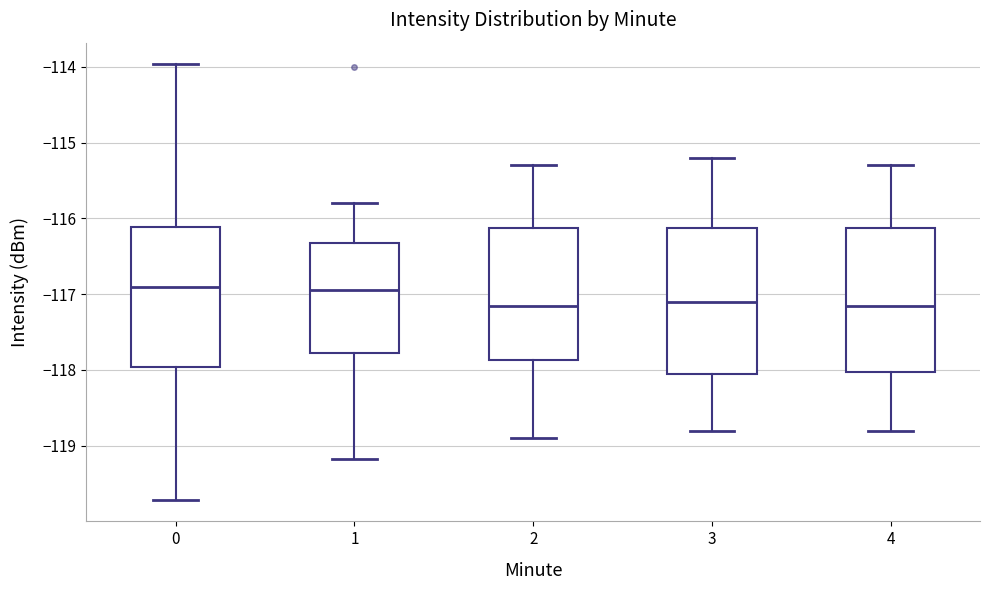

Reading left to right, transcribe this box plot: for each box, give where its median line is, the range the box spans, and where its two whiskers end, as read against the y-axis. The values are not printed on the chart, so give them approximately, as read against the axis.

0: median -116.9, box -118.0 to -116.1, whiskers -119.7 to -114.0
1: median -116.9, box -117.8 to -116.3, whiskers -119.2 to -115.8
2: median -117.1, box -117.9 to -116.1, whiskers -118.9 to -115.3
3: median -117.1, box -118.0 to -116.1, whiskers -118.8 to -115.2
4: median -117.1, box -118.0 to -116.1, whiskers -118.8 to -115.3